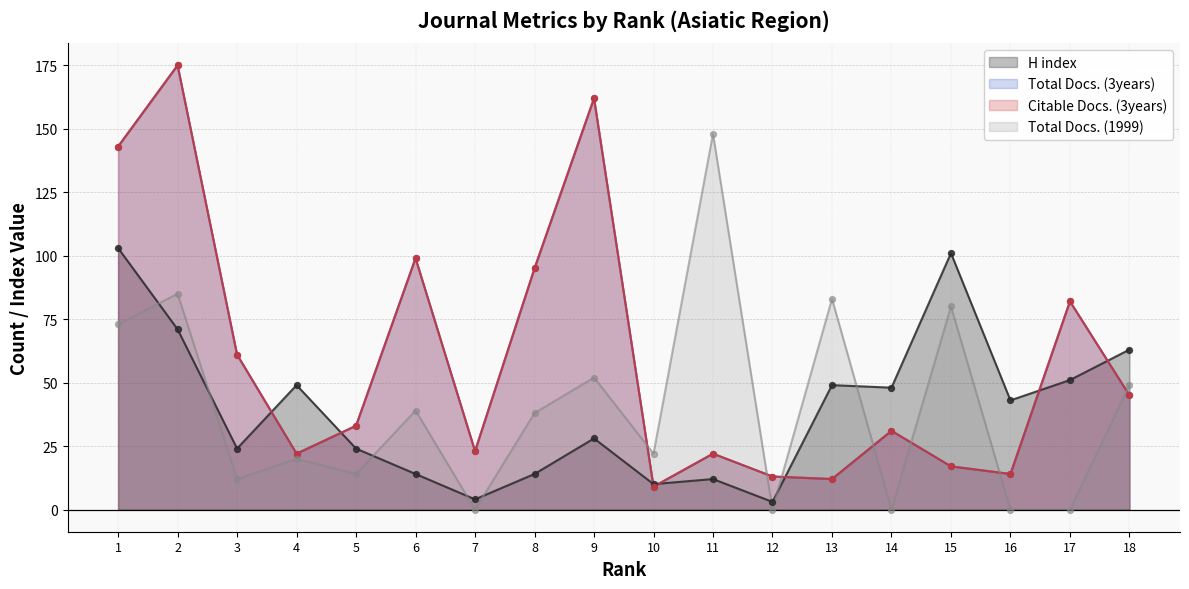

Which series reaches the minimum Y coordinate?

Total Docs. (1999)